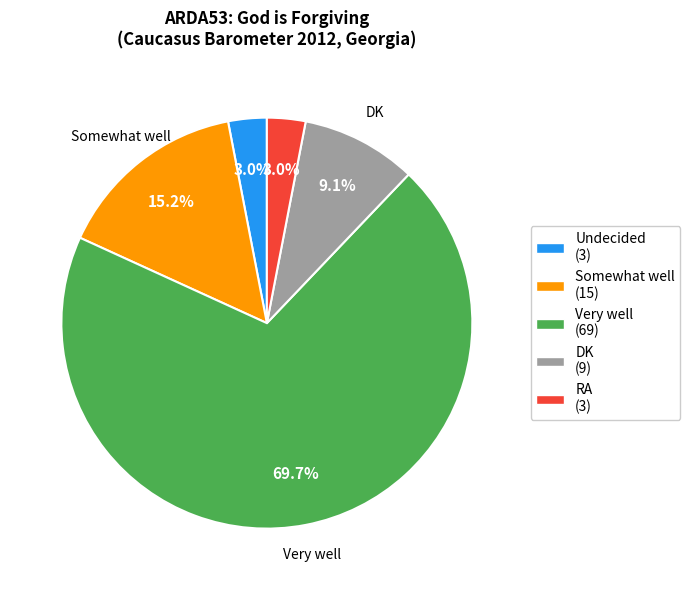

Does Somewhat well (15) represent more than half of the total?

No